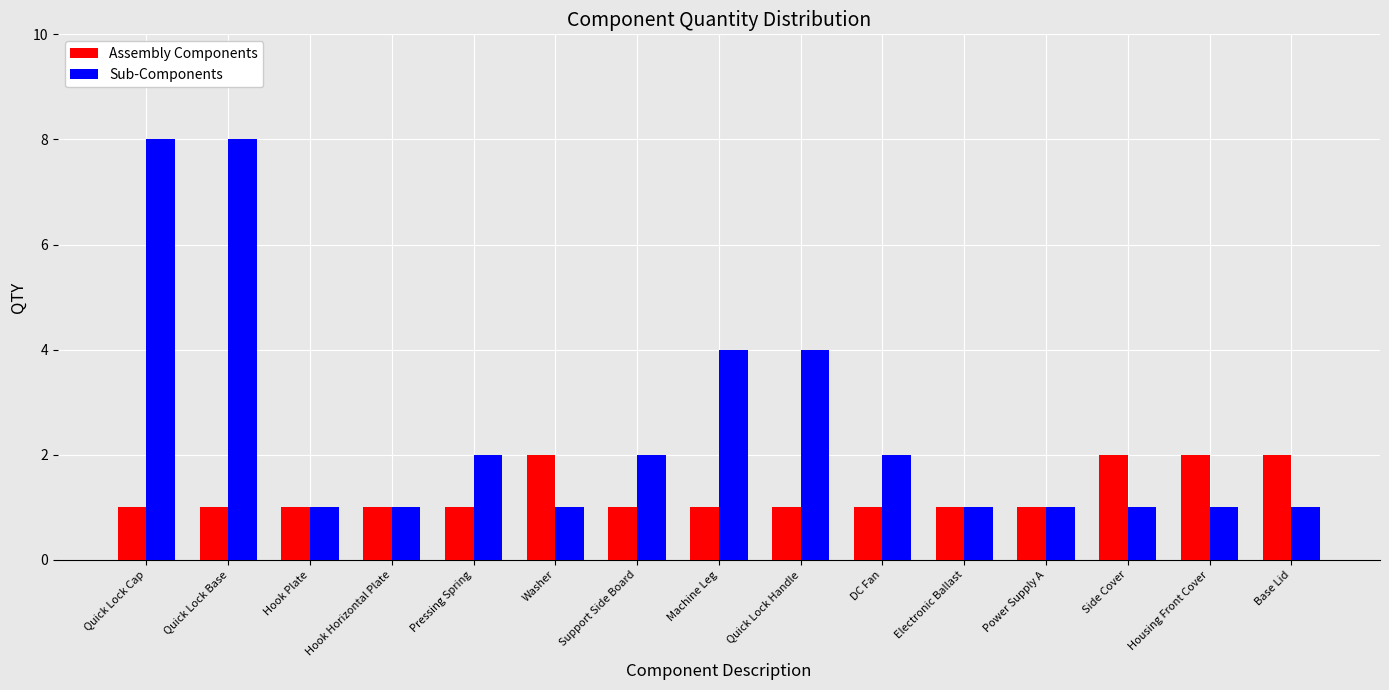

True or false: Sub-Components has a value of 1 at Housing Front Cover.

True